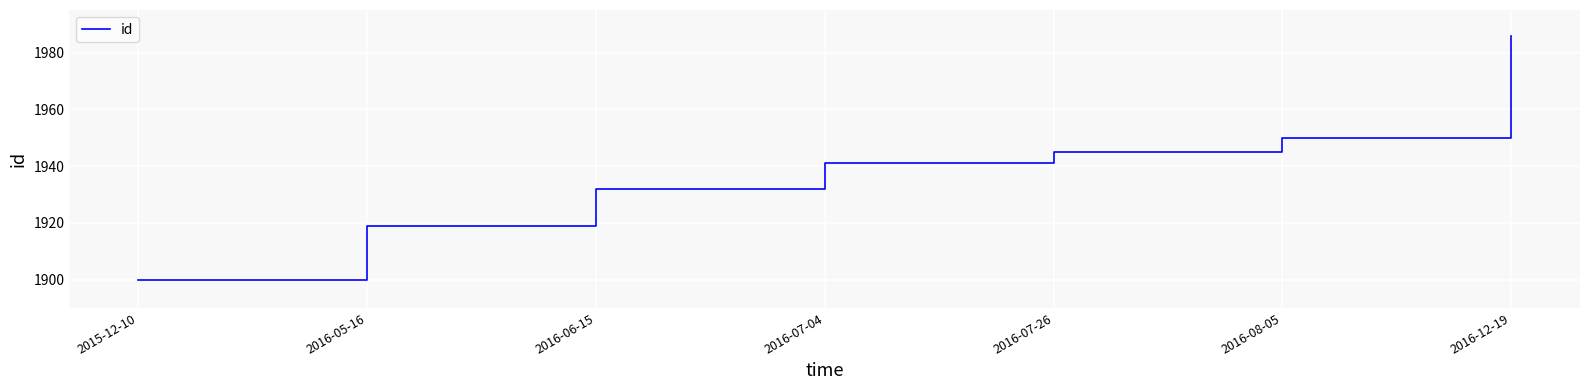

What position from the left is 2016-07-26?

5